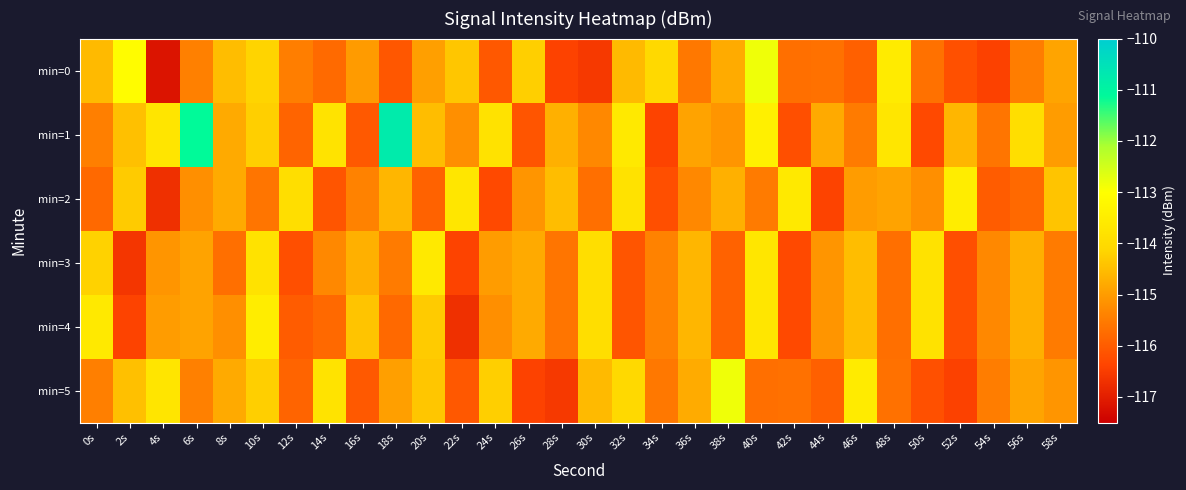

Between 12s and 16s, which is larger?

16s